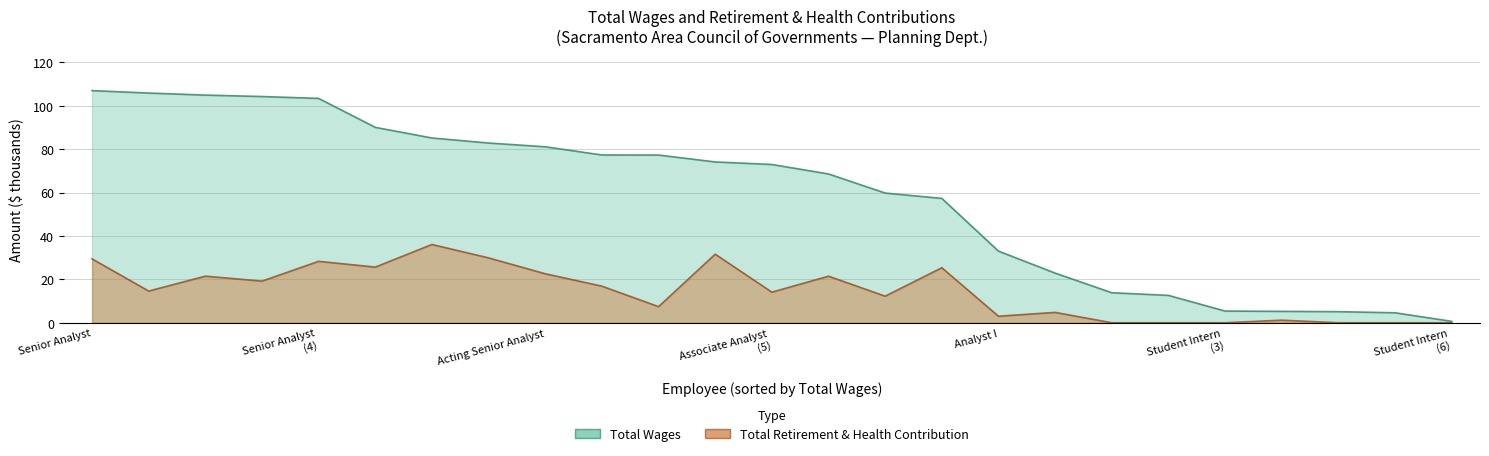

Is it true that total_wages equals 12.6 at 19?

True